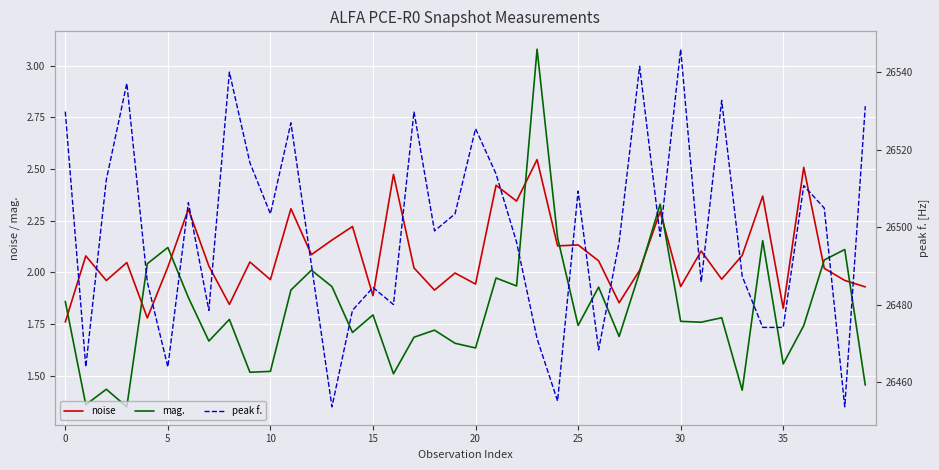

Which series has the largest range (max minus min)?

peak f.